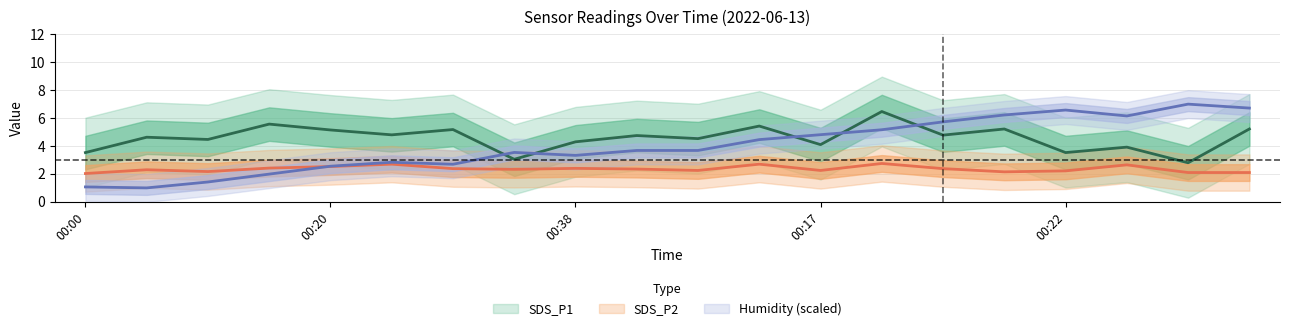

In SDS_P1, how many points are higher than both neighbors (excluding endpoints)?

8